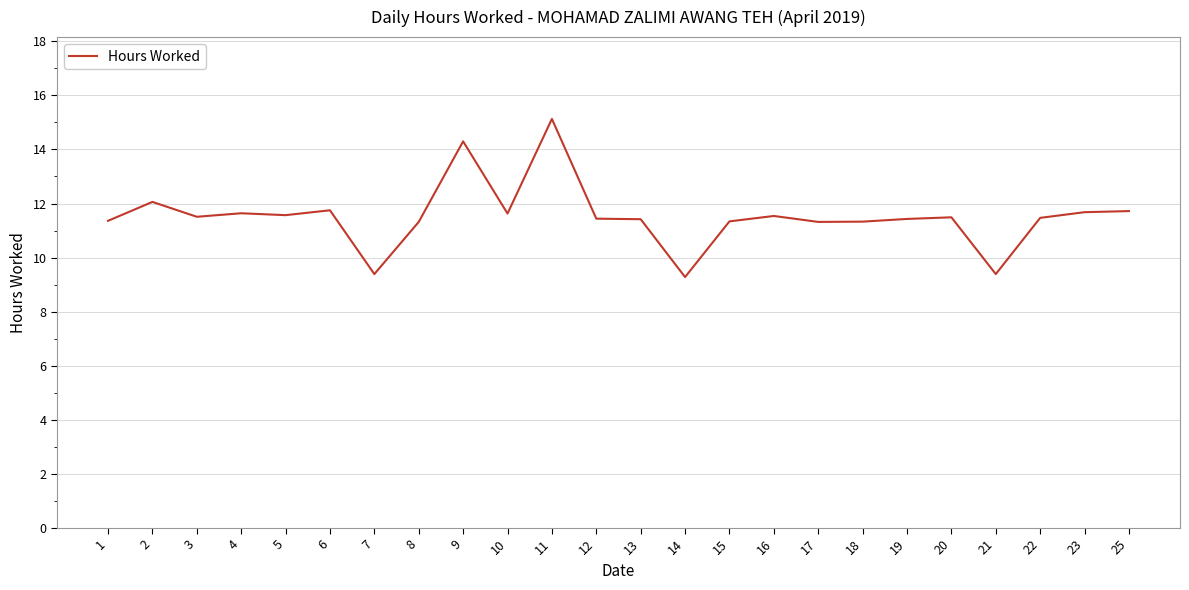

True or false: the data shows 3.2 at 18.

False